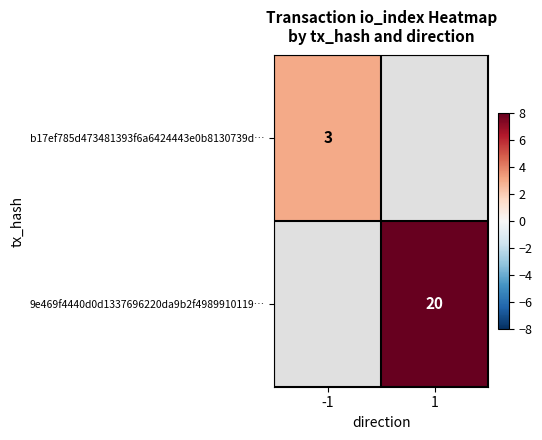

At which category does the chart reach its minimum across all series?

-1